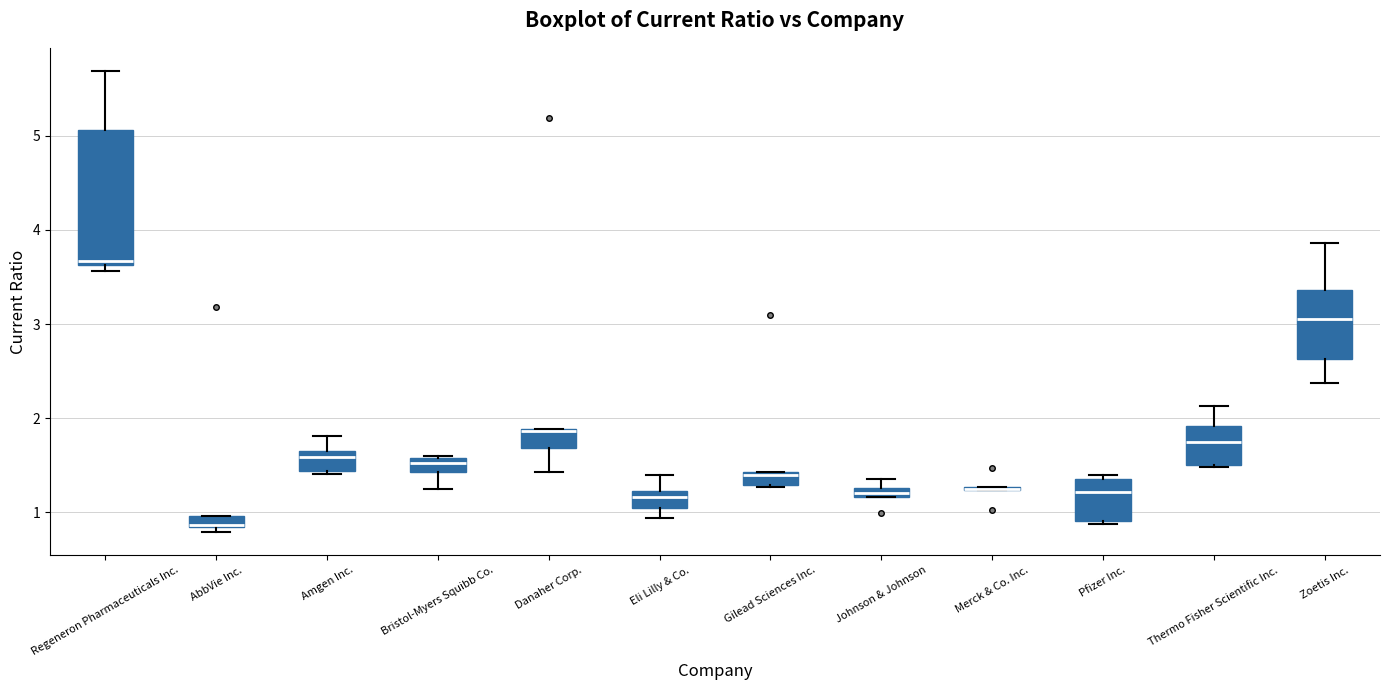

Which box is the tallest, from its lower edge to its upper edge?

Regeneron Pharmaceuticals Inc.